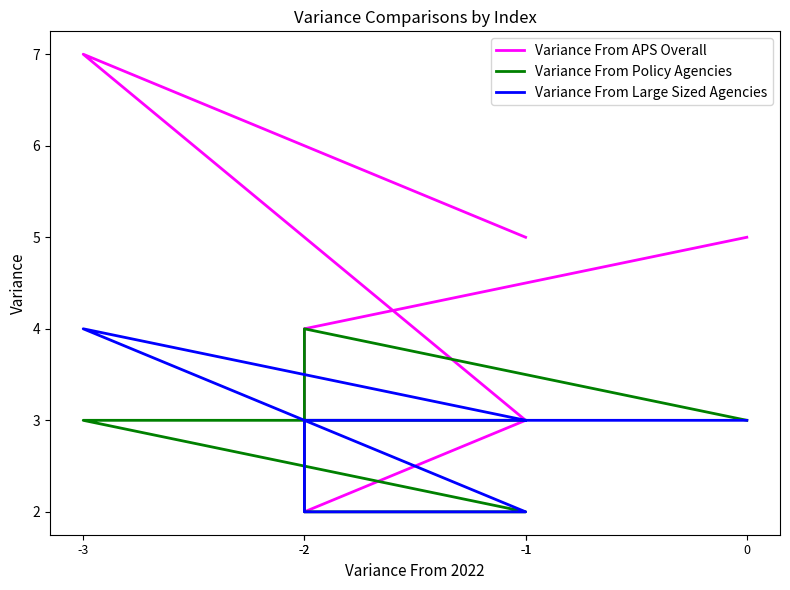

Reading left to right, what are all the values shown in this chart?

Variance From APS Overall: 5	4	2	3	7	5
Variance From Policy Agencies: 3	4	2	2	3	3
Variance From Large Sized Agencies: 3	3	2	2	4	3